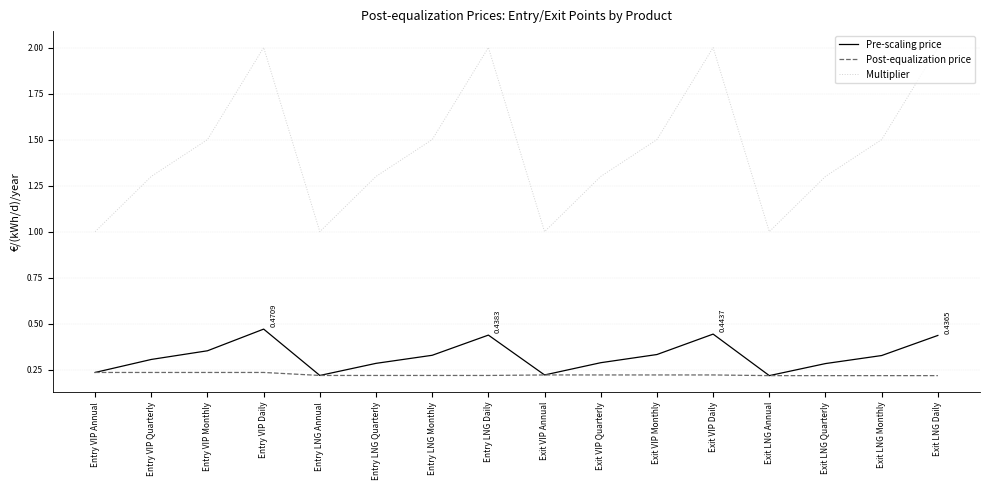

Which series has the largest total across all categories?

Multiplier